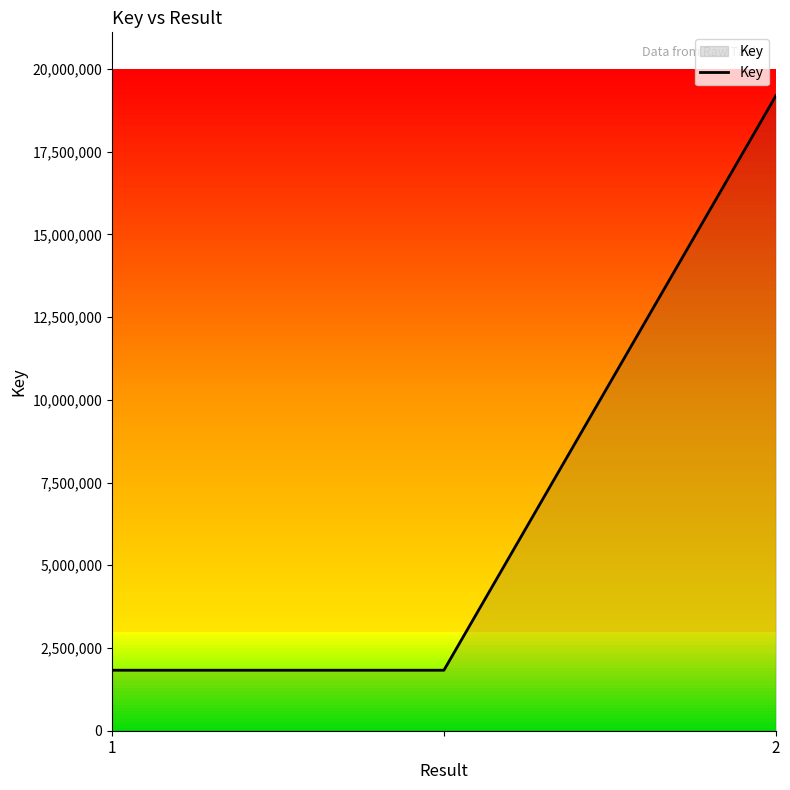

What is the minimum value shown in the chart?

1828289